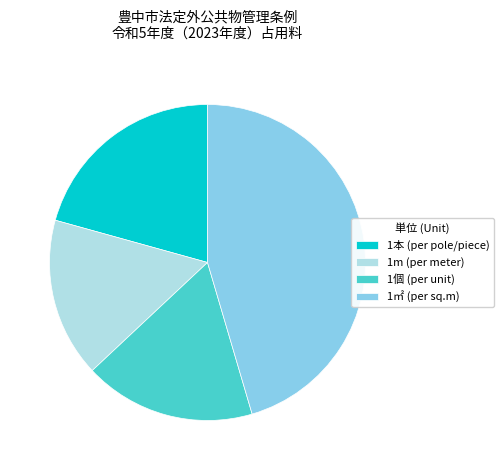

Do 1個 (per unit) and 1㎡ (per sq.m) together represent more than half of the pie?

Yes